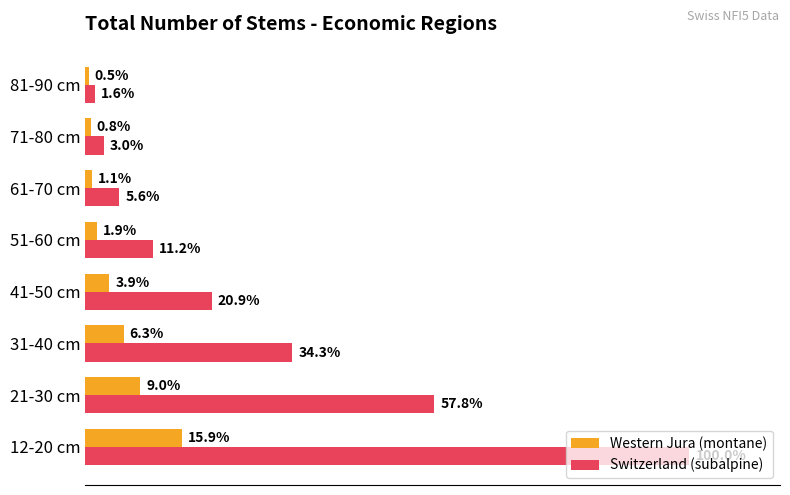

Which series has the widest spread of values?

Switzerland (subalpine)